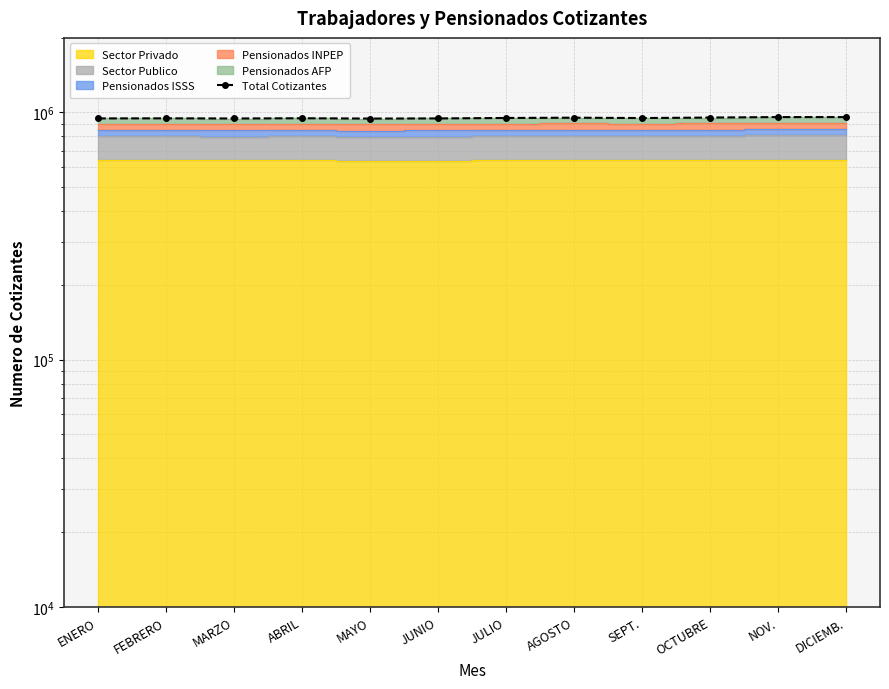

How many lines are shown in the chart?

1